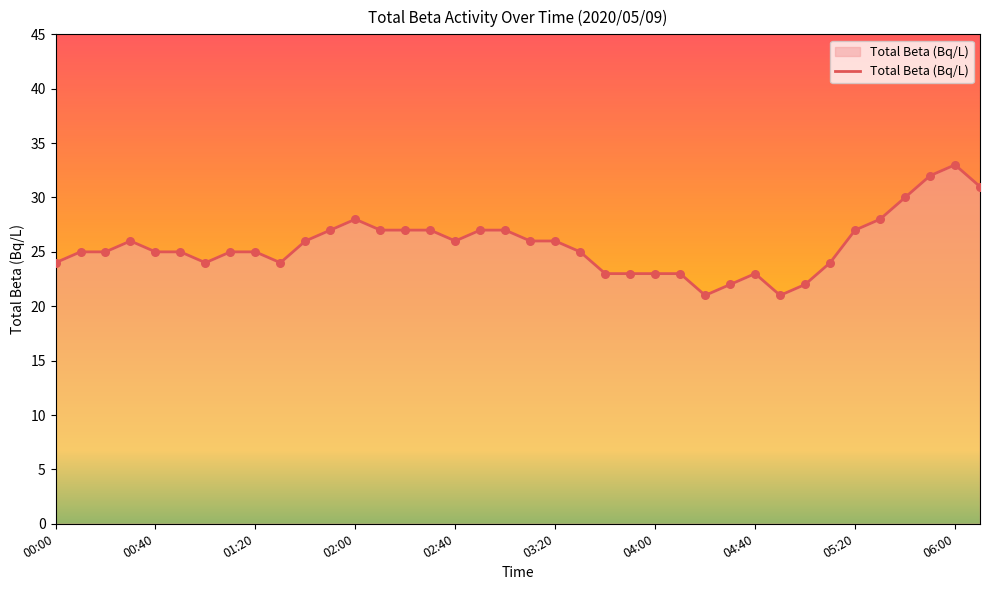

What is the greatest value displayed?

33